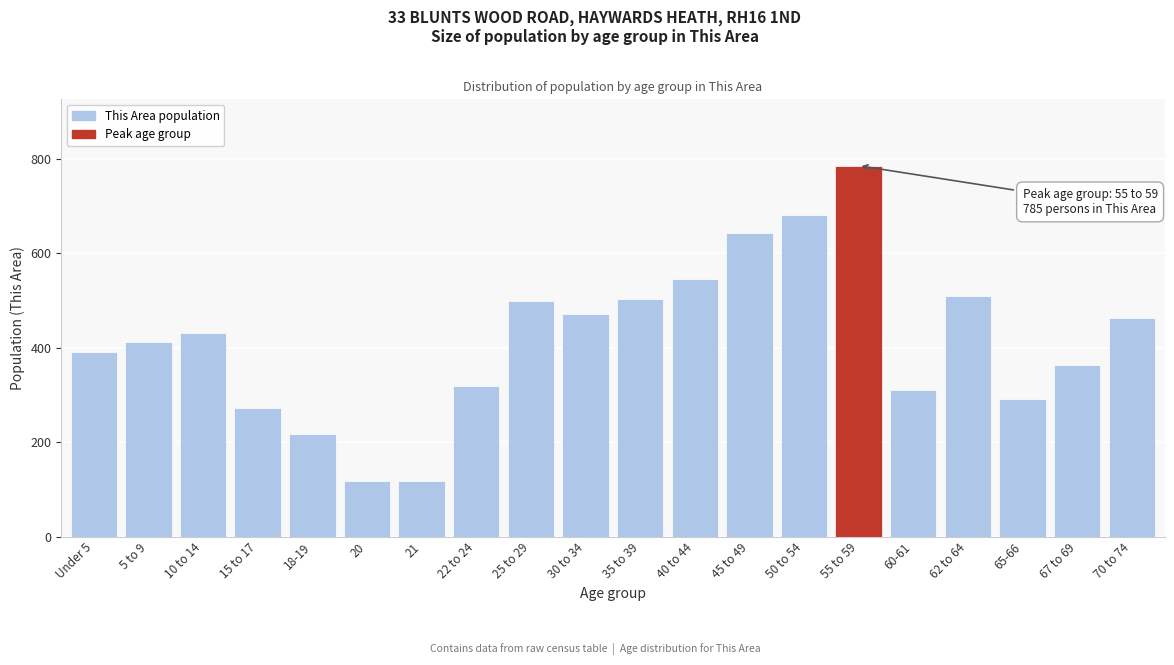

Reading left to right, what are all the values shown in this chart?

Under 5=391	5 to 9=412	10 to 14=430	15 to 17=273	18-19=218	20=118	21=118	22 to 24=318	25 to 29=498	30 to 34=471	35 to 39=503	40 to 44=545	45 to 49=643	50 to 54=681	55 to 59=785	60-61=311	62 to 64=510	65-66=292	67 to 69=364	70 to 74=463